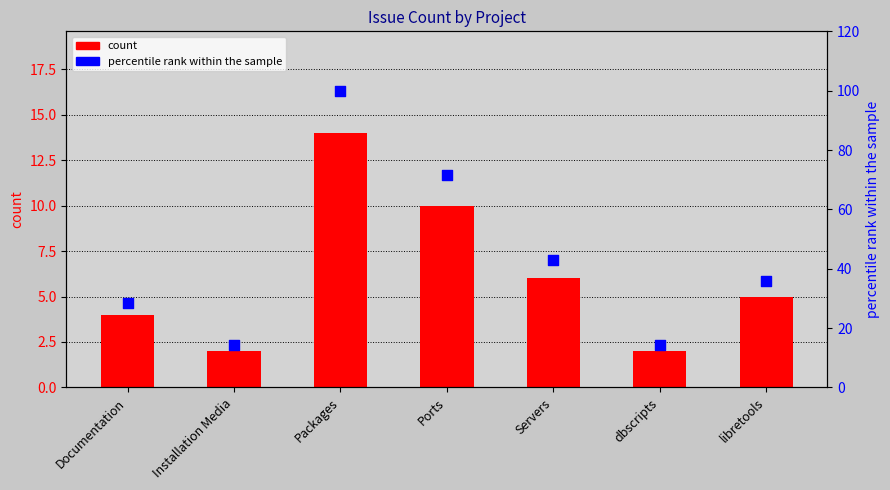

Which series contains the highest Y value?

percentile rank within the sample